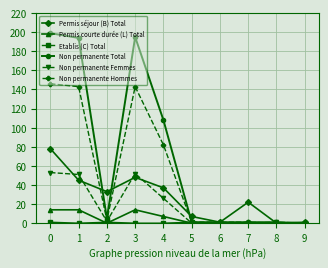

What is the difference between the maximum and minimum values in the Non permanente Hommes series?

146